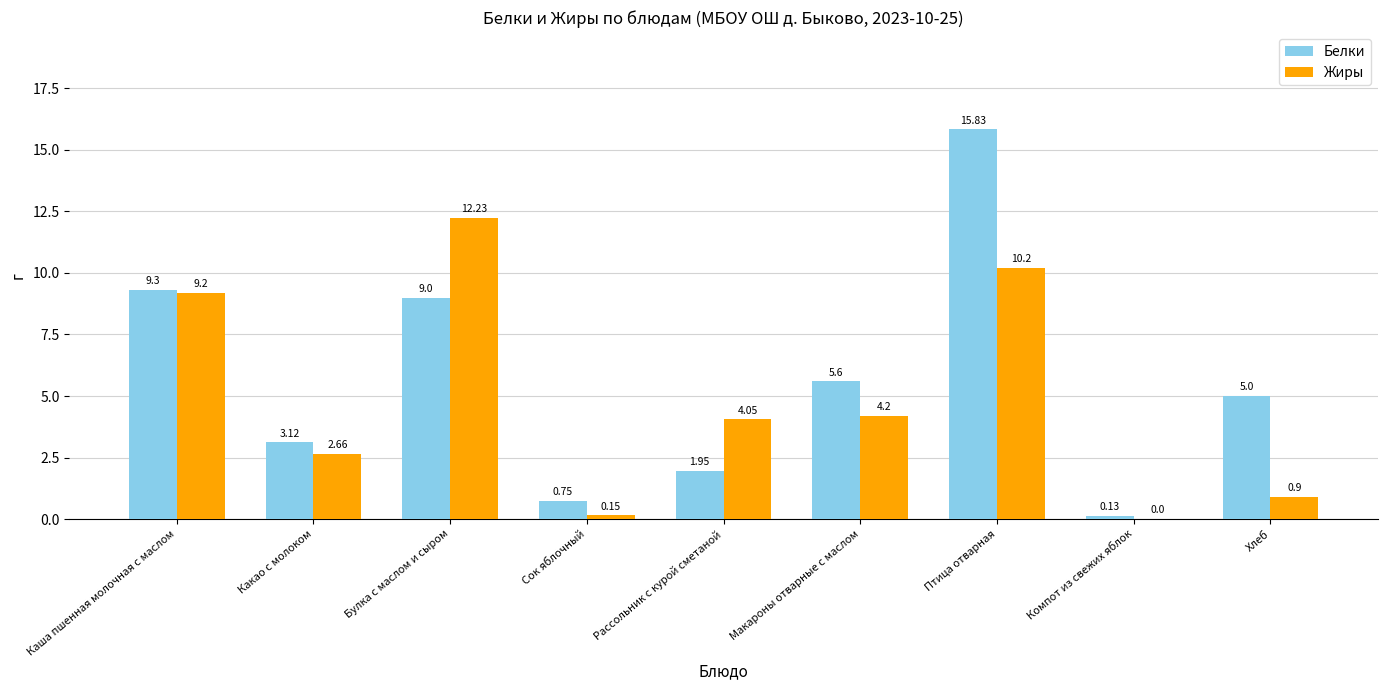

At which label does Белки first exceed 5?

Каша пшенная молочная с маслом